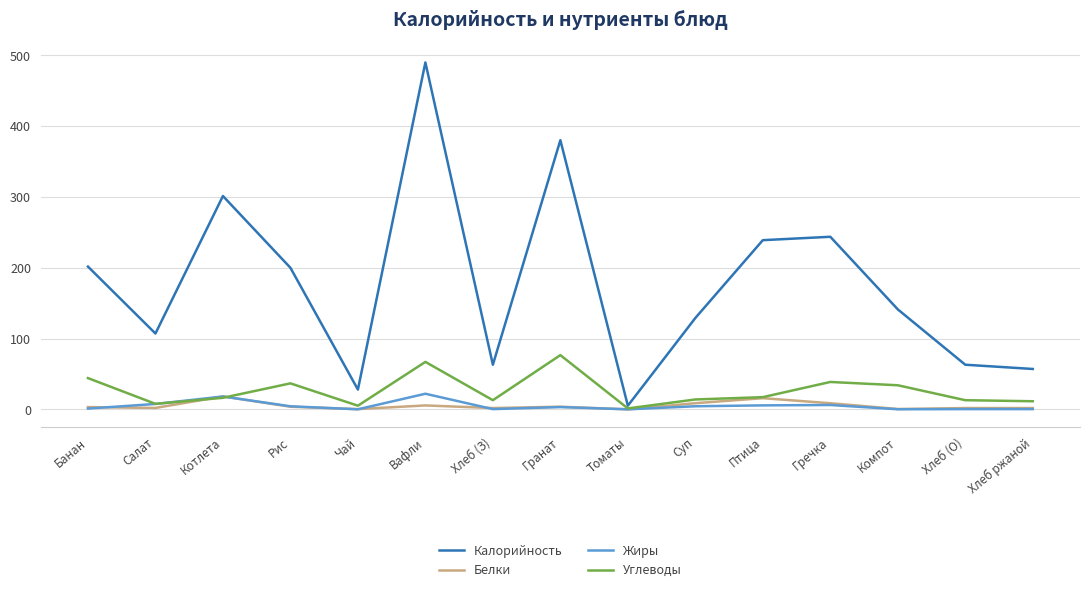

What is the sum of the Калорийность values at Котлета and Томаты?

306.4